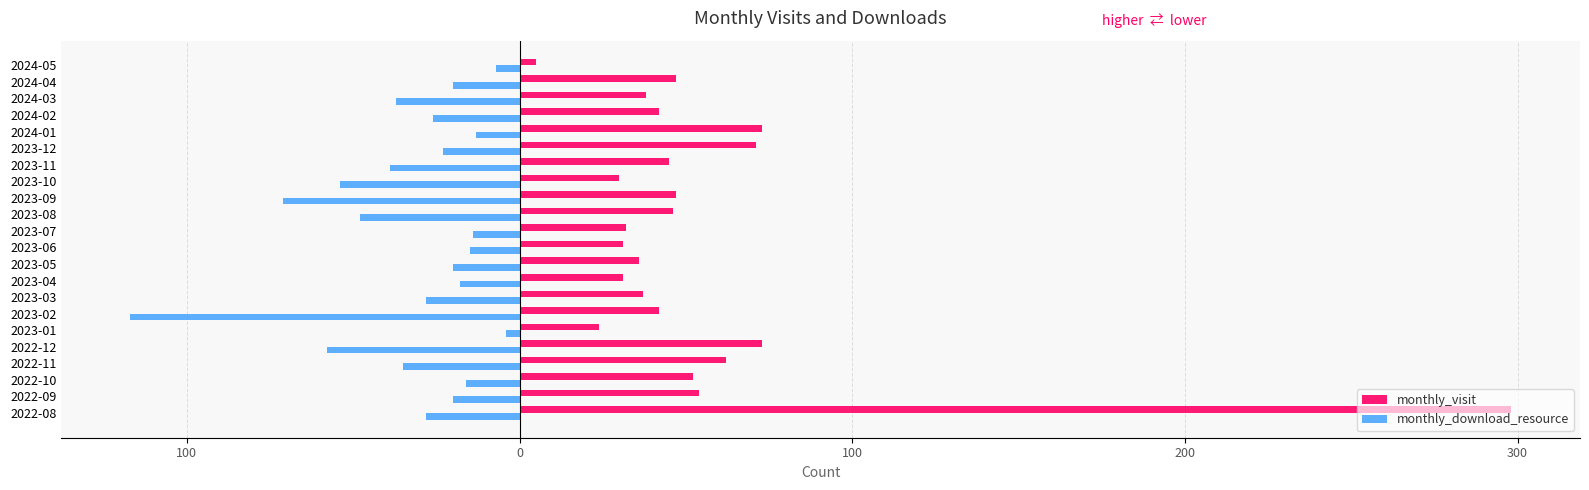

What are all the series names shown in the legend?

monthly_visit, monthly_download_resource